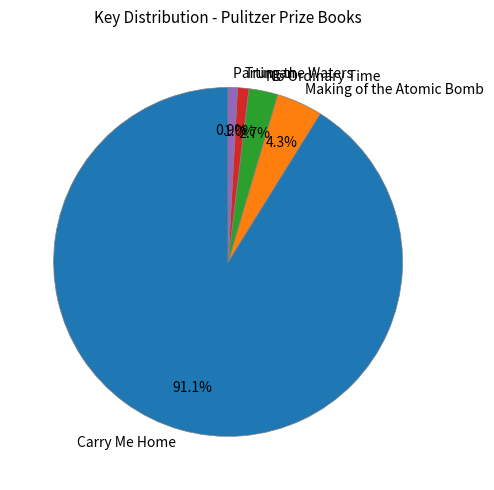

To the nearest percent, what percentage of the pie is Parting the Waters?

1%